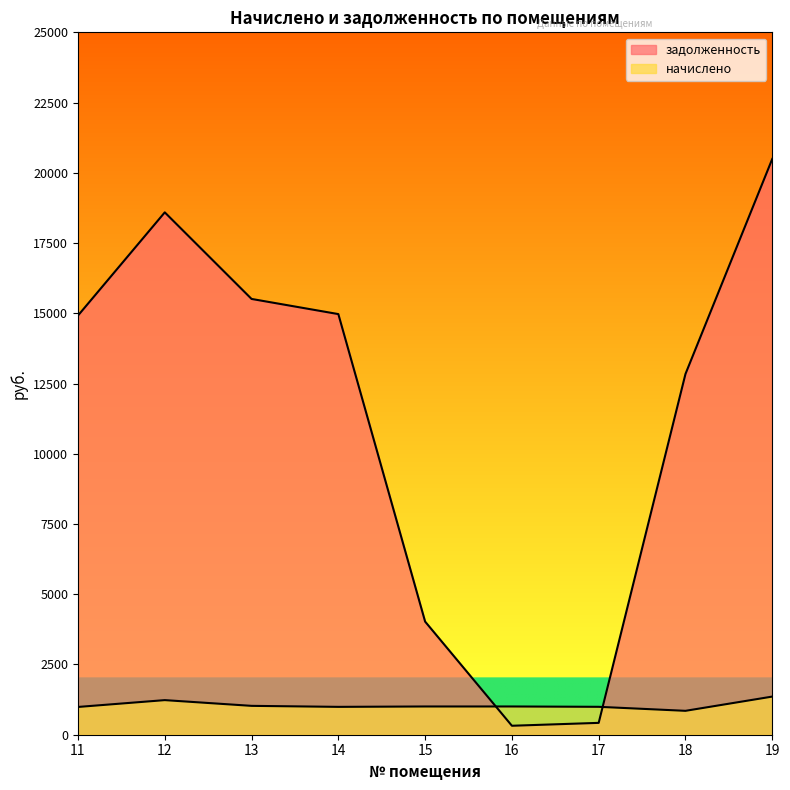

Reading left to right, what are all the values shown in this chart?

начислено: 11=988.3	12=1231.5	13=1027.4	14=991.7	15=1005.3	16=1005.3	17=993.4	18=850.5	19=1357.4
задолженность: 11=14920.1	12=18592.3	13=15510.7	14=14971.4	15=4026.5	16=319.1	17=422.1	18=12840.0	19=20492.6